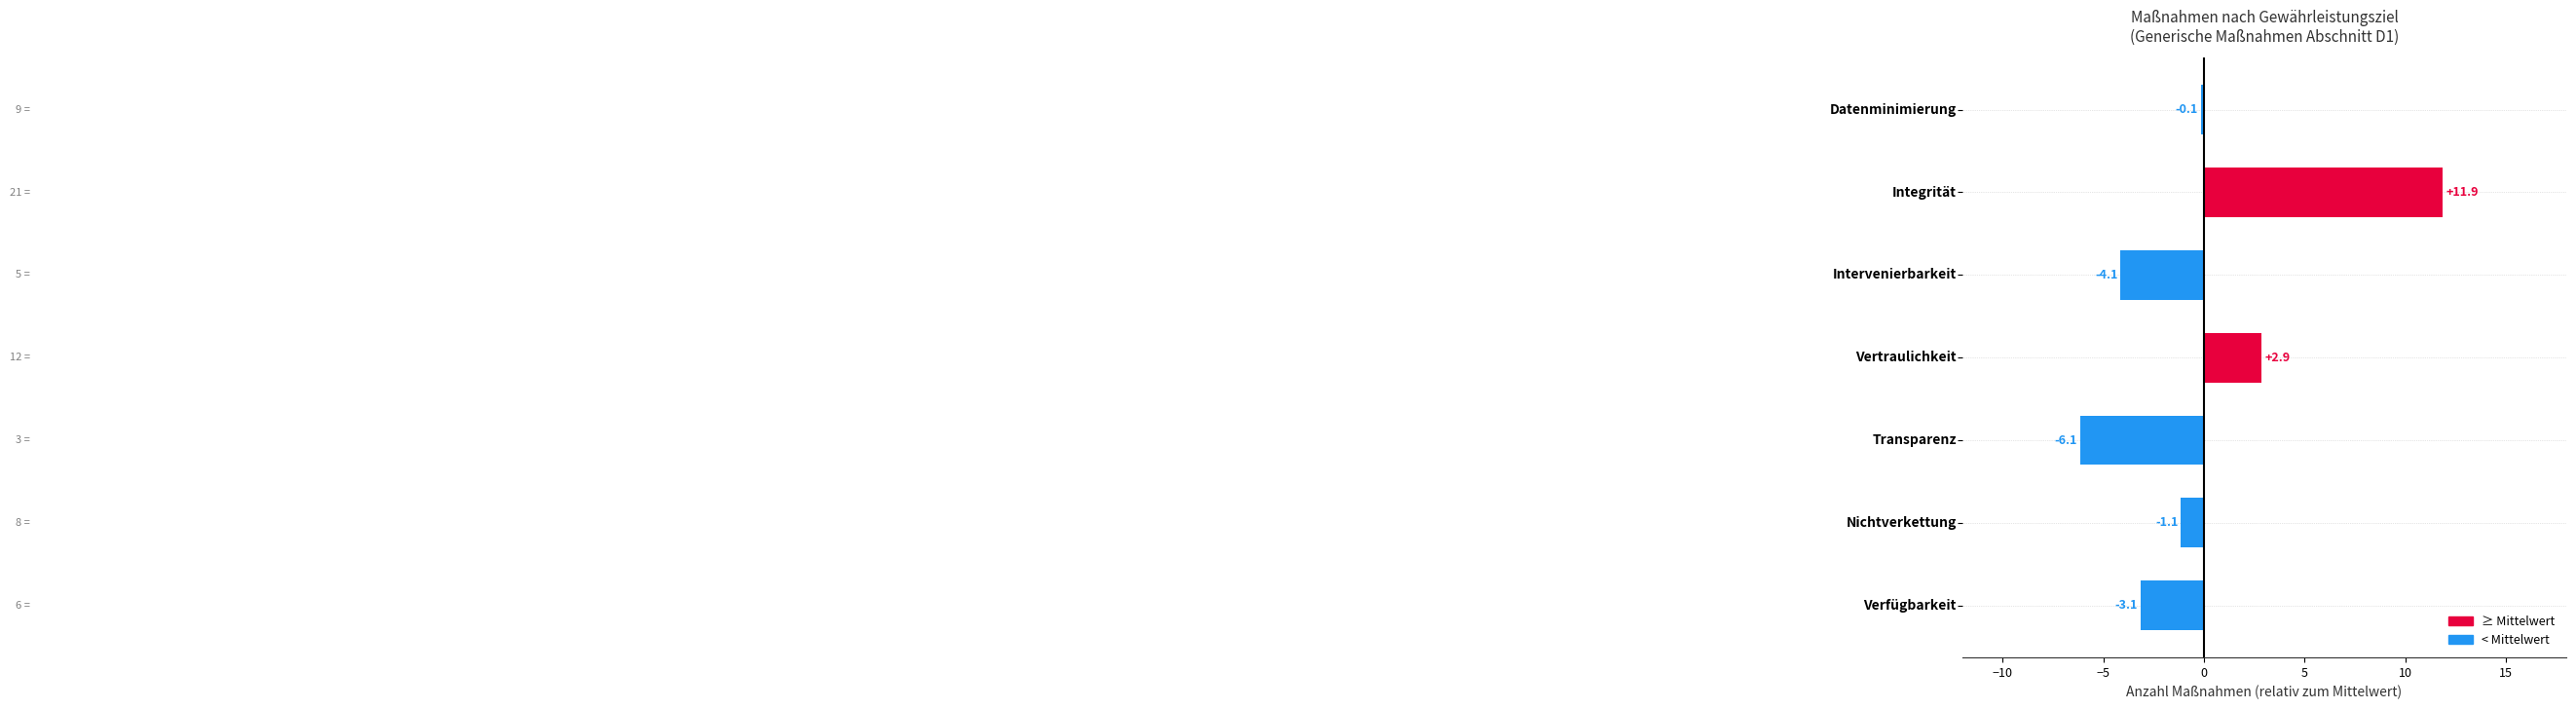

Reading top to bottom, what are all the values shown in this chart?

-0.1	11.9	-4.1	2.9	-6.1	-1.1	-3.1